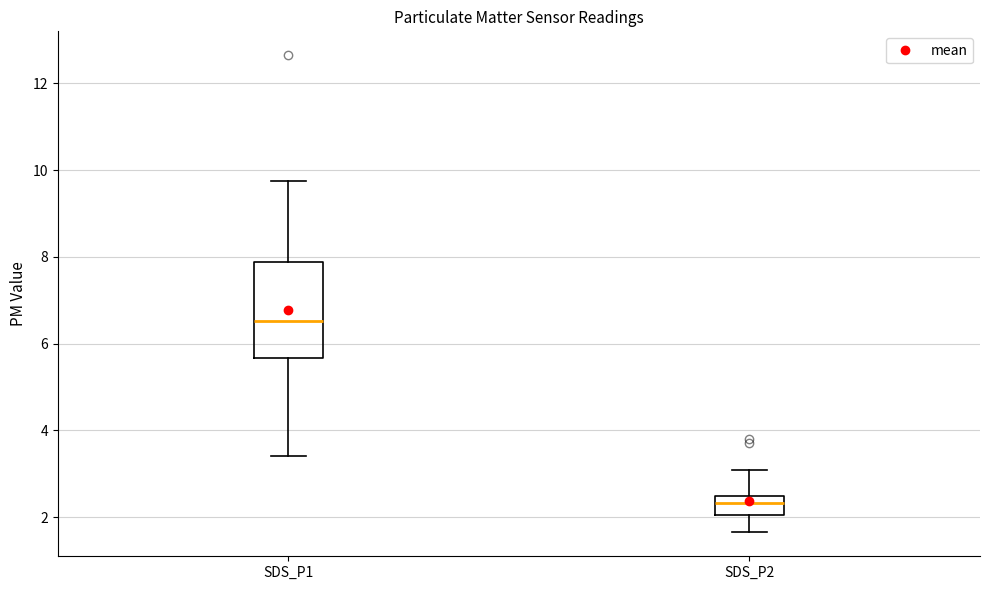

Which box's median line is the highest?

SDS_P1